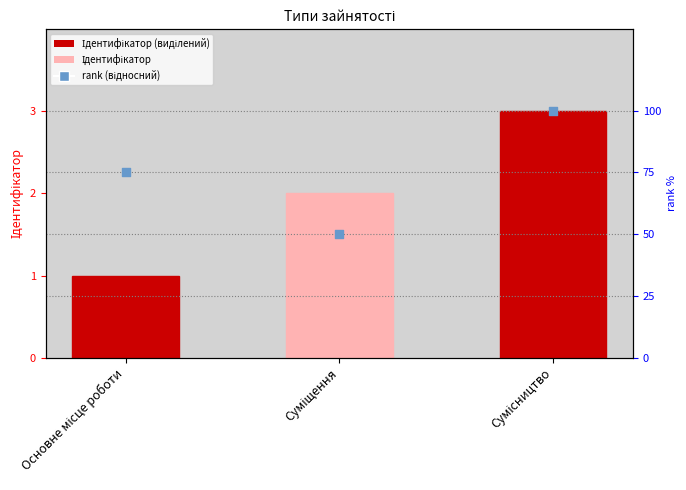

Which series contains the lowest Y value?

Ідентифікатор